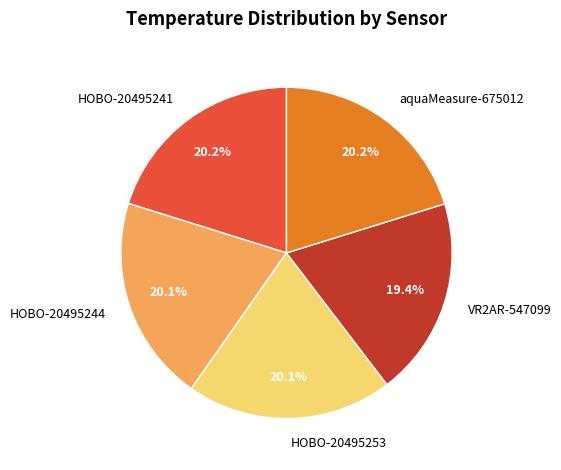

Which slice is the smallest?

VR2AR-547099